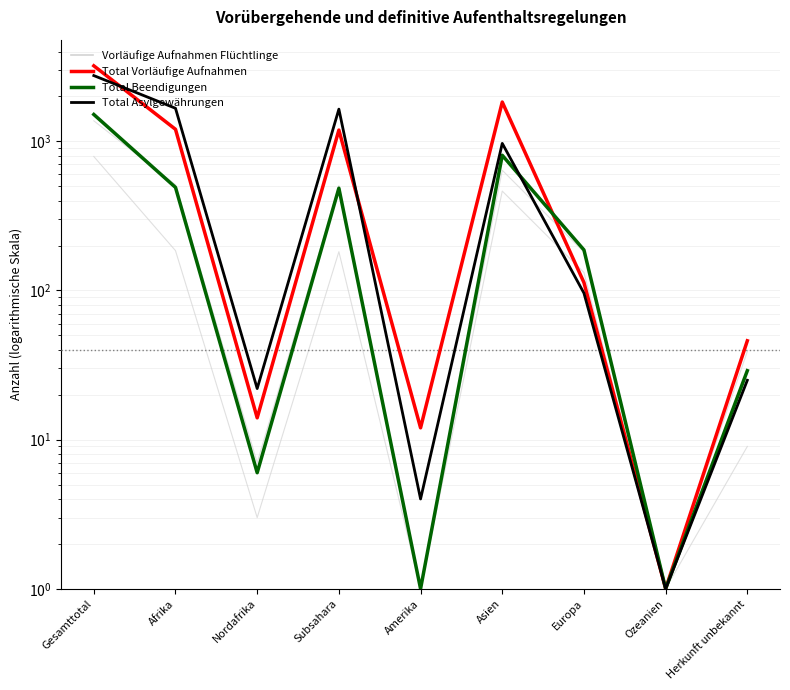

Reading right to left, transcribe all the data shown in this chart.

Total Aufenthaltsregelungen (col_2): Herkunft unbekannt=46	Ozeanien=1	Europa=113	Asien=1834	Amerika=12	Subsahara=1190	Nordafrika=14	Afrika=1204	Gesamttotal=3209
Total Beendigungen (col_4): Herkunft unbekannt=29	Ozeanien=1	Europa=187	Asien=806	Amerika=1	Subsahara=485	Nordafrika=6	Afrika=491	Gesamttotal=1514
Total Asylgewahrungen (col_7): Herkunft unbekannt=25	Ozeanien=1	Europa=96	Asien=969	Amerika=4	Subsahara=1644	Nordafrika=22	Afrika=1666	Gesamttotal=2760
Kantonale Regelungen Total (col_10): Herkunft unbekannt=39	Ozeanien=1	Europa=181	Asien=640	Amerika=1	Subsahara=505	Nordafrika=7	Afrika=512	Gesamttotal=1373
Rechtskraftig aufgehobene (col_6): Herkunft unbekannt=29	Ozeanien=1	Europa=187	Asien=803	Amerika=1	Subsahara=482	Nordafrika=6	Afrika=488	Gesamttotal=1508
Hartefall-Regelungen (col_12): Herkunft unbekannt=9	Ozeanien=1	Europa=132	Asien=464	Amerika=1	Subsahara=182	Nordafrika=3	Afrika=185	Gesamttotal=791